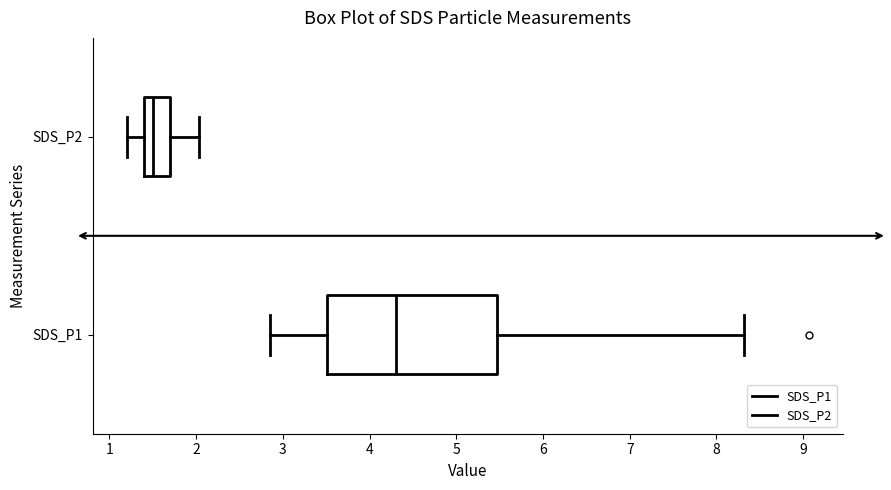

Reading bottom to top, transcribe this box plot: for each box, give where its median line is, the range the box spans, and where its two whiskers end, as read against the x-axis. The values are not printed on the chart, so give them approximately, as read against the axis.

SDS_P1: median 4.3, box 3.5 to 5.5, whiskers 2.9 to 8.3
SDS_P2: median 1.5, box 1.4 to 1.7, whiskers 1.2 to 2.0